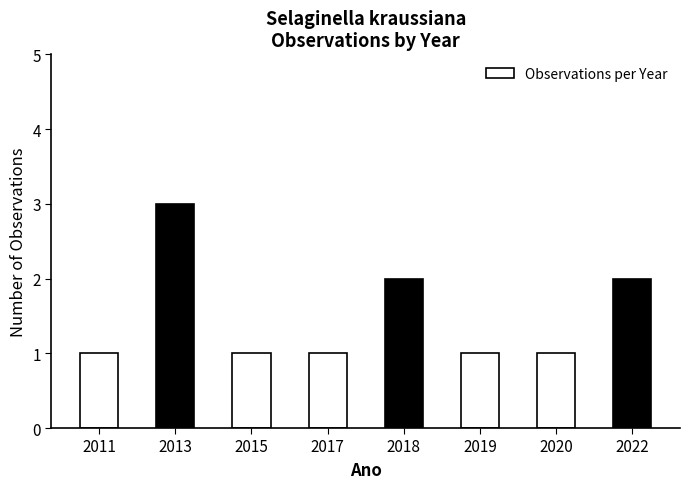

True or false: the data shows 1 at 2019.

True